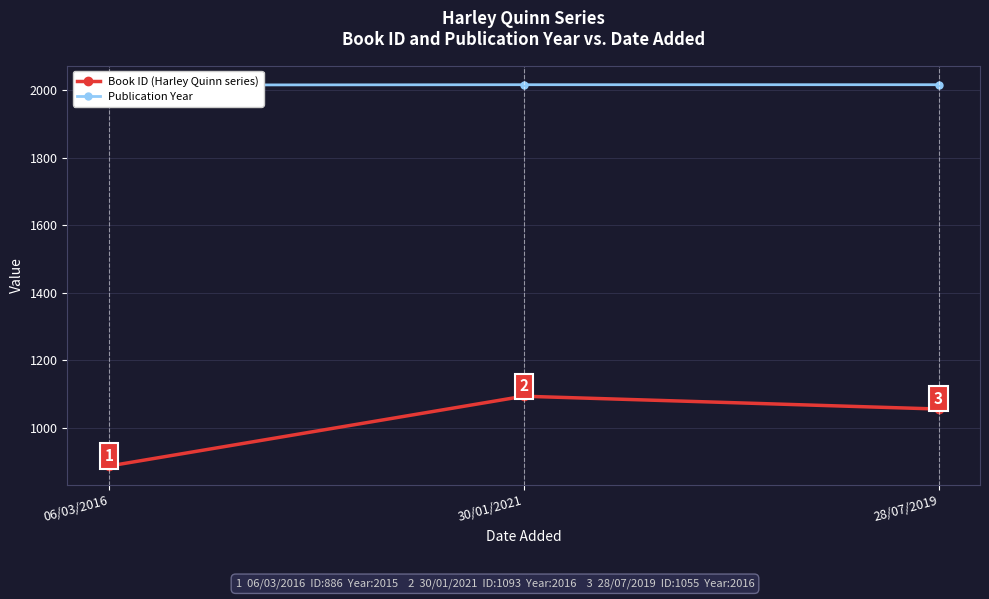

Reading right to left, list all the values displayed in this chart.

Book ID (Harley Quinn series): 28/07/2019=1055	30/01/2021=1093	06/03/2016=886
Publication Year: 28/07/2019=2016	30/01/2021=2016	06/03/2016=2015